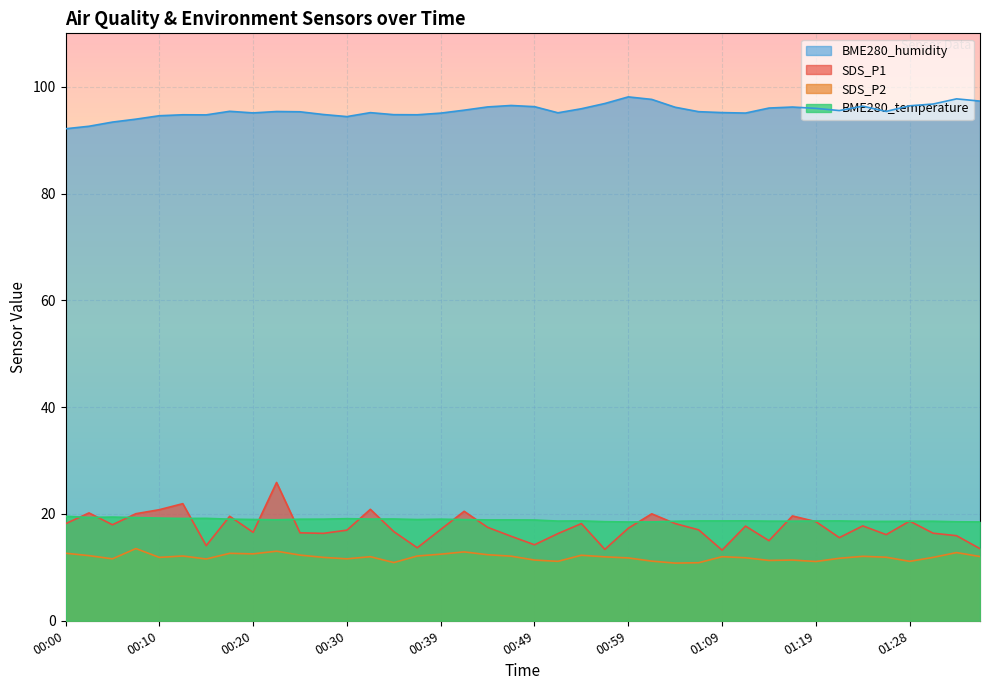

Where is SDS_P1 nearest to the value 19?

01:28